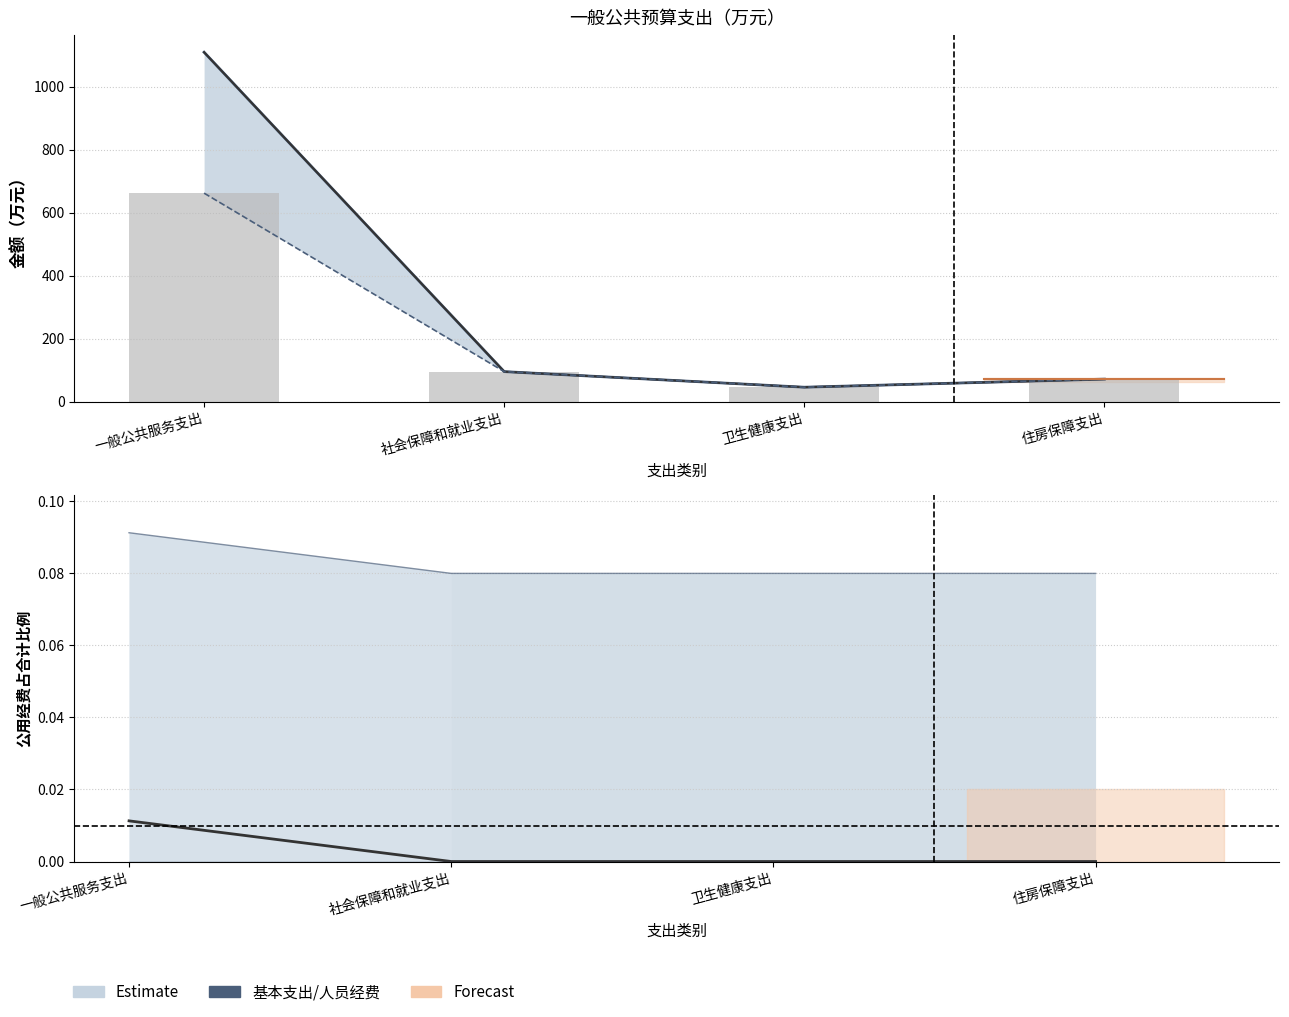

Where is 人员经费 nearest to the value 353?

社会保障和就业支出